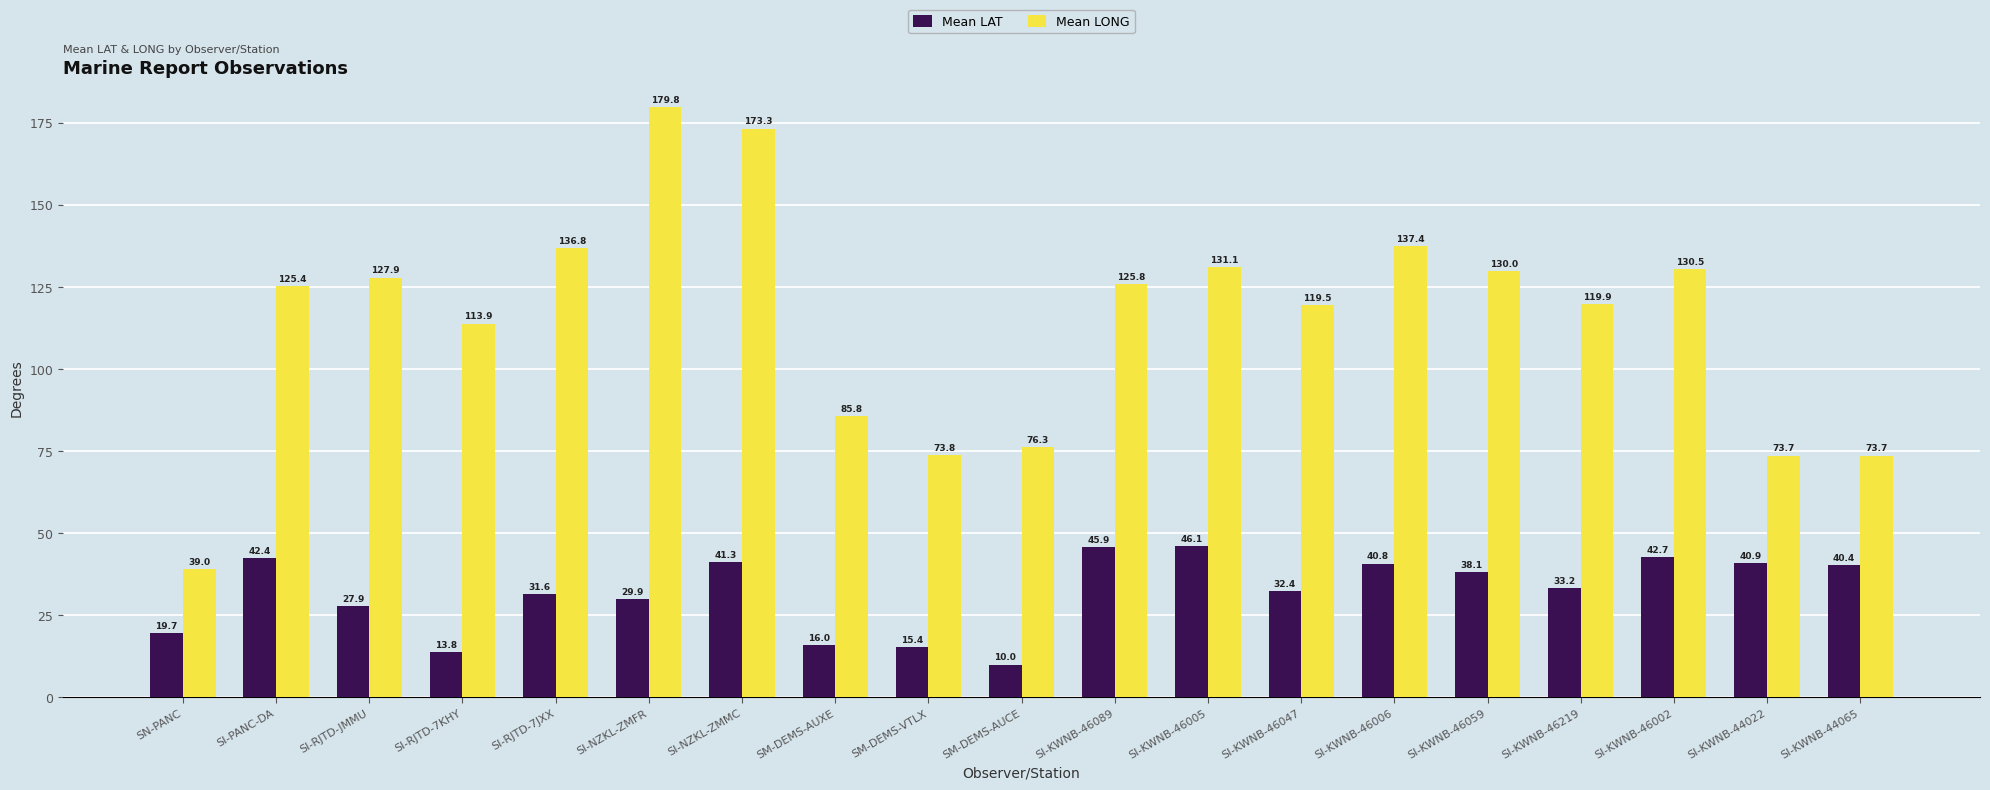

Which series changed the most between SN-PANC and SI-KWNB-46002?

Mean LONG